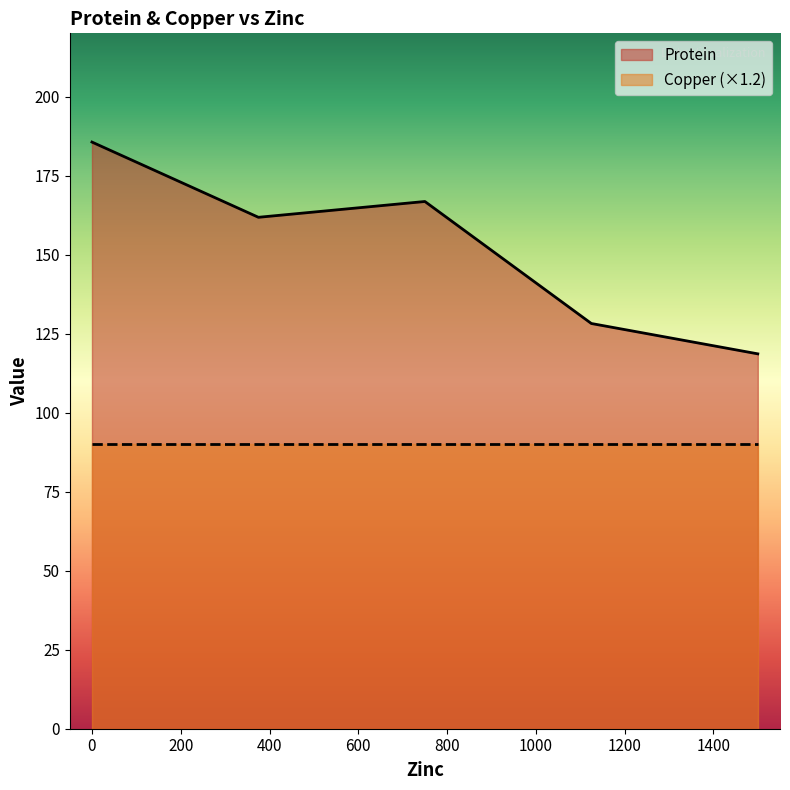

List the series in order of their peak value, highest first.

Protein, Copper